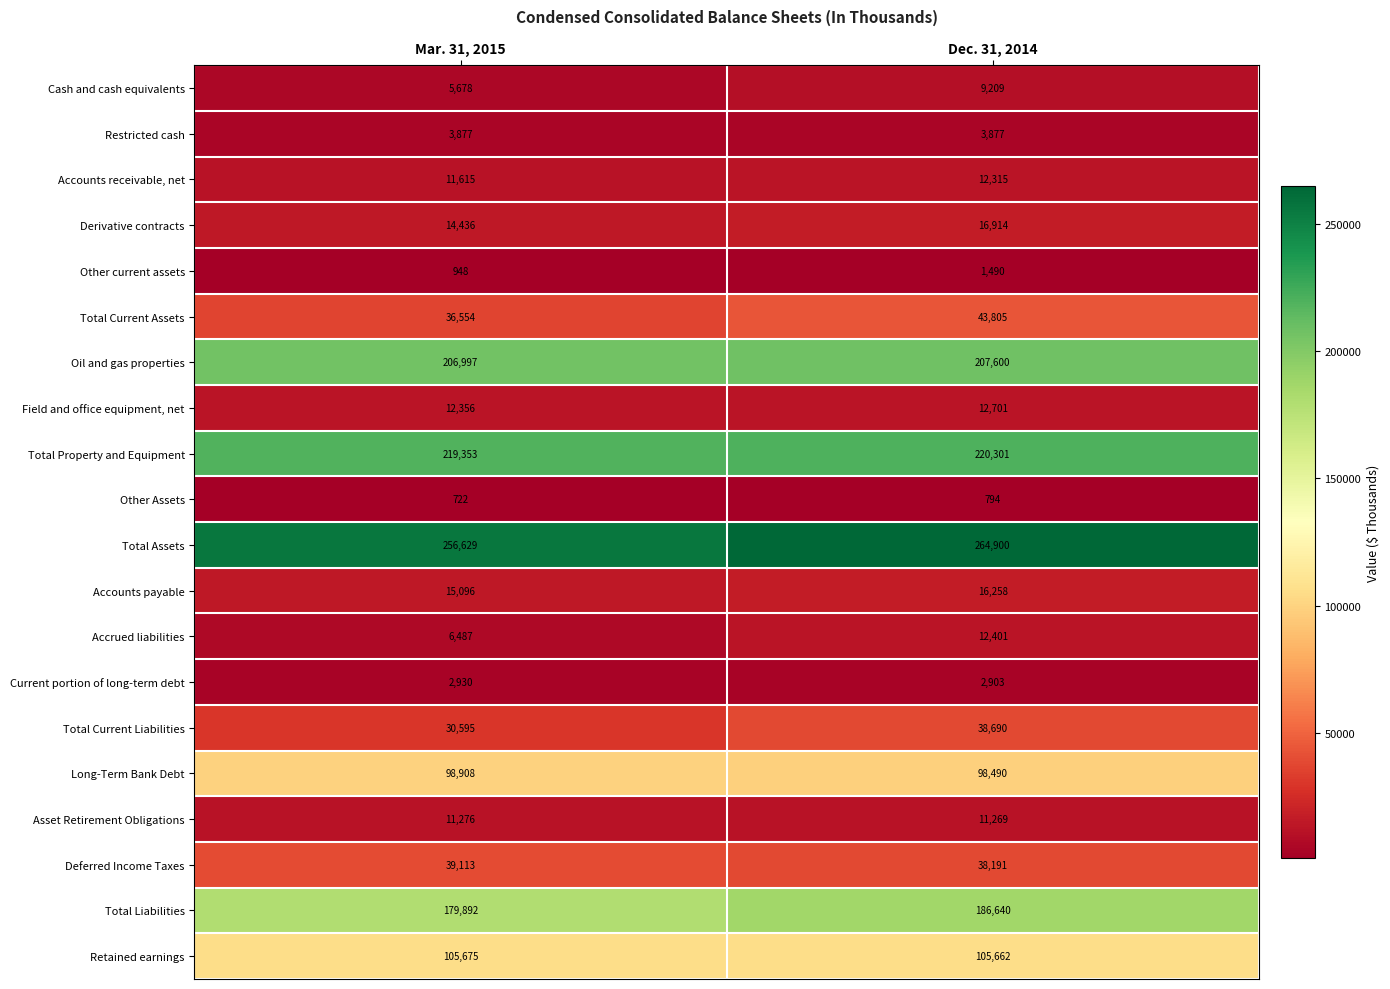

What is the total value across all series at Mar. 31, 2015?

1259137